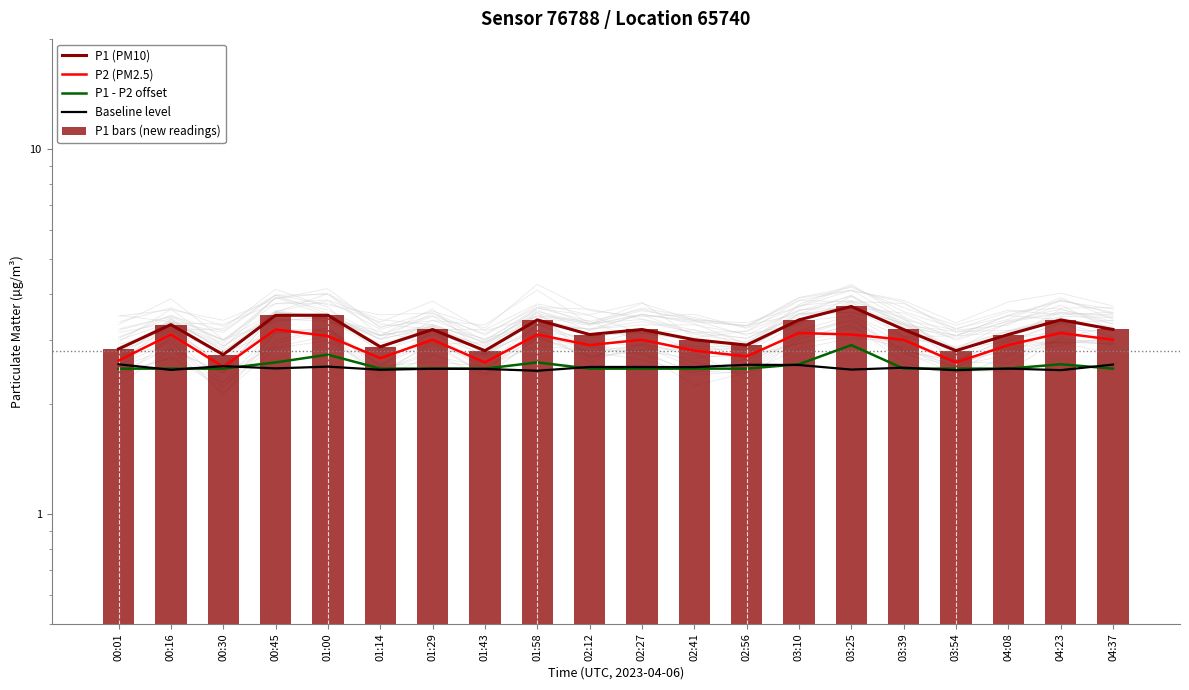

At which label does P2 (PM2.5) first exceed 3?

00:16